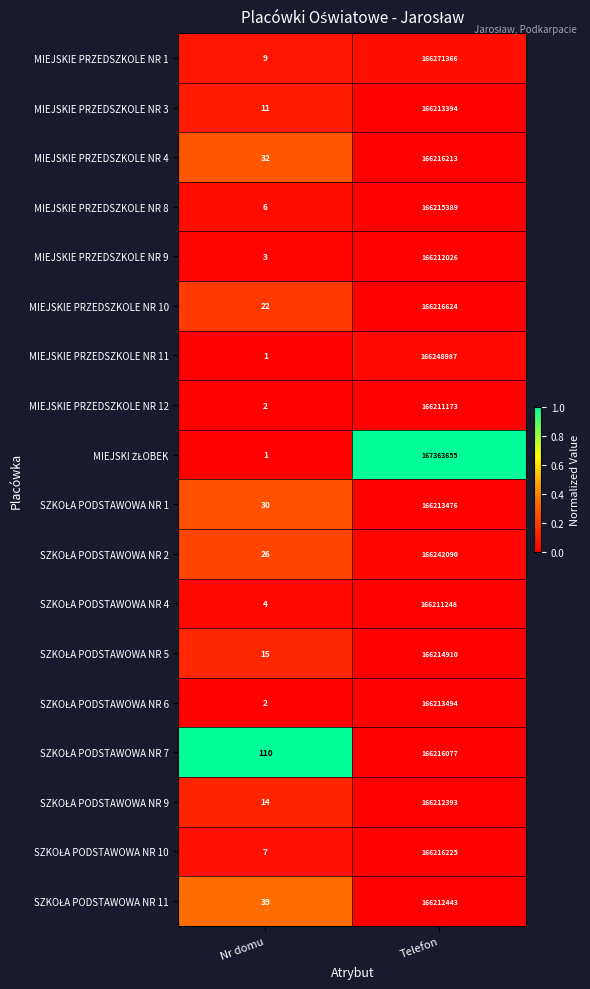

What is the spread (max minus min) of values at Nr domu?

109